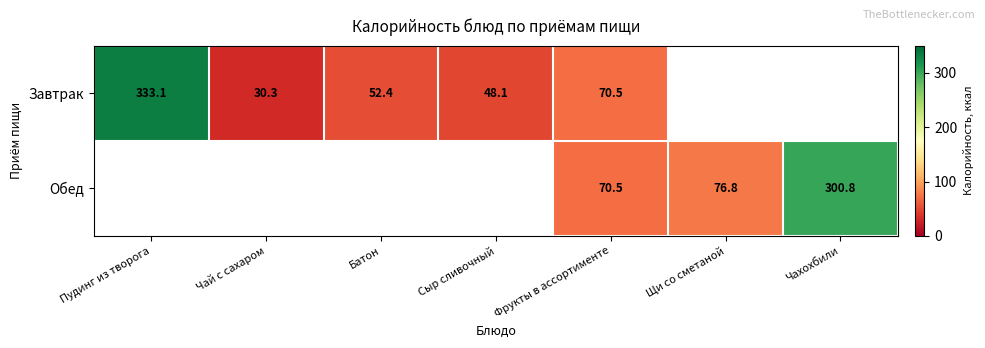

The Завтрак series shows 70.5 at Фрукты в ассортименте. True or false?

True